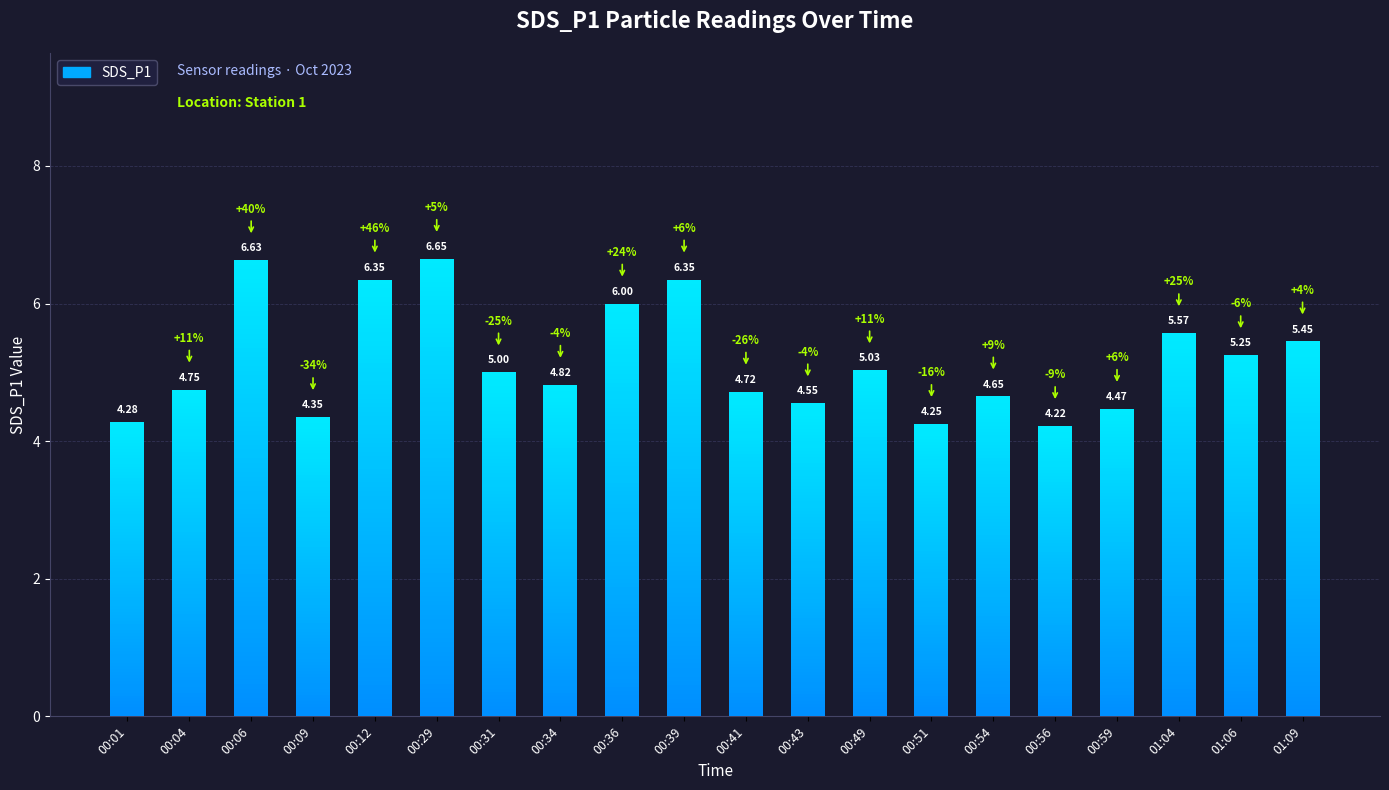

Reading left to right, what are all the values shown in this chart?

00:01=4.3	00:04=4.8	00:06=6.6	00:09=4.3	00:12=6.3	00:29=6.7	00:31=5.0	00:34=4.8	00:36=6.0	00:39=6.3	00:41=4.7	00:43=4.5	00:49=5.0	00:51=4.2	00:54=4.7	00:56=4.2	00:59=4.5	01:04=5.6	01:06=5.2	01:09=5.5